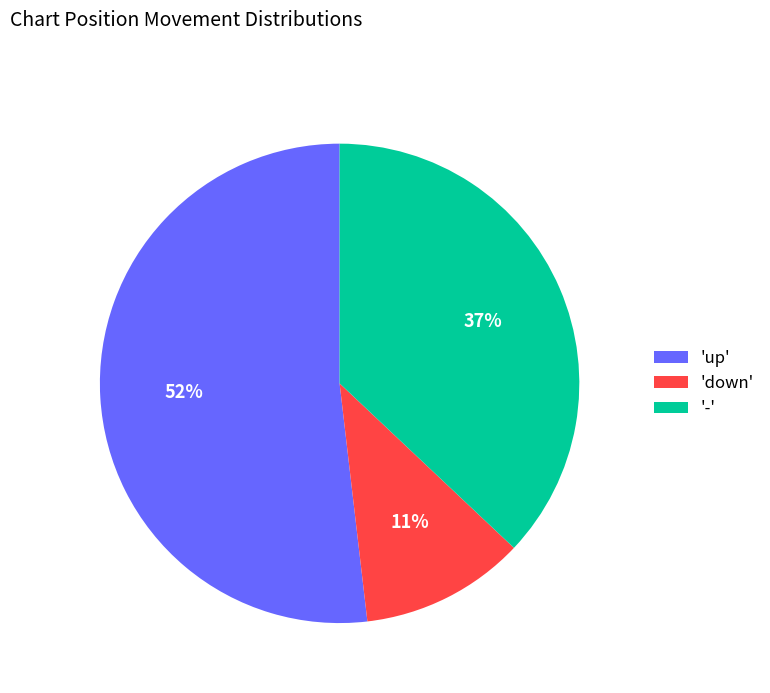

Which category has the biggest portion of the pie?

'up'